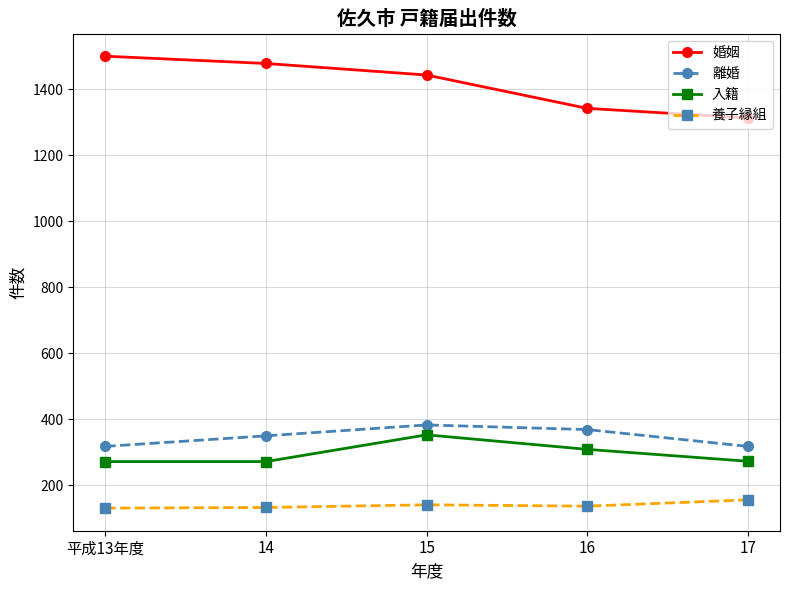

The 養子縁組 series shows 254 at 17. True or false?

False